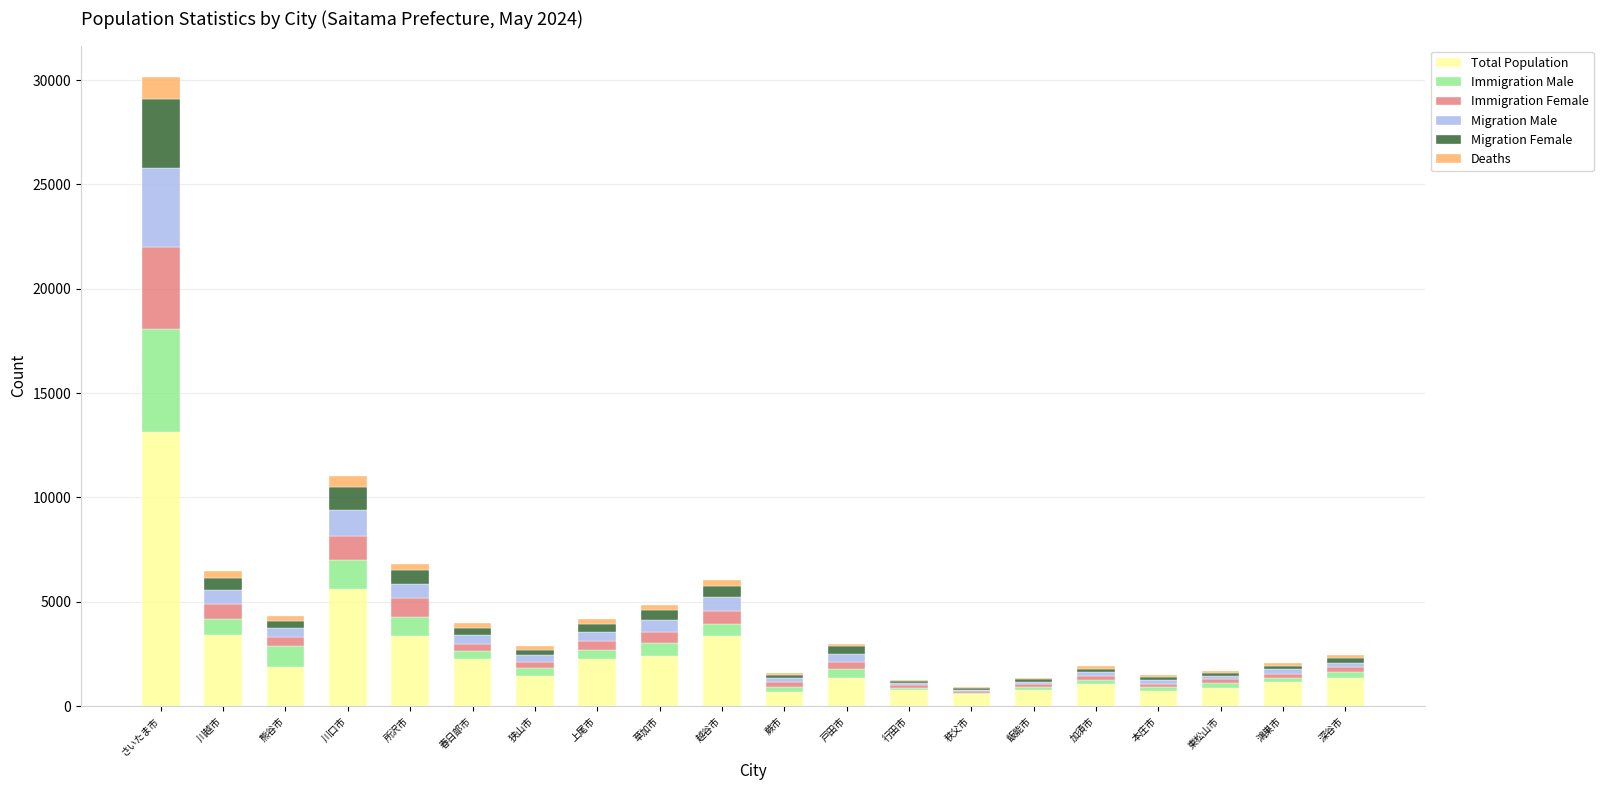

At which category is the sum across all series the highest?

さいたま市